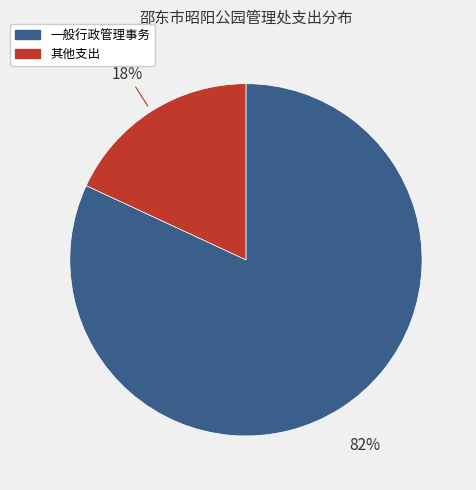

Is there any slice that represents more than half of the pie?

Yes